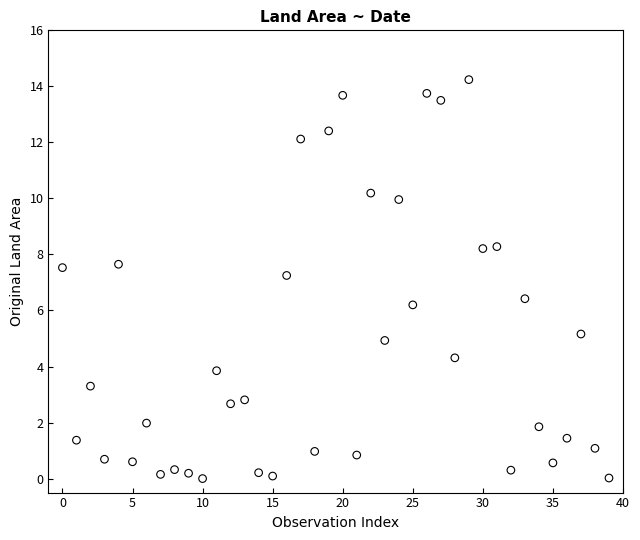

What is the range of Y values (max minus min)?

14.2